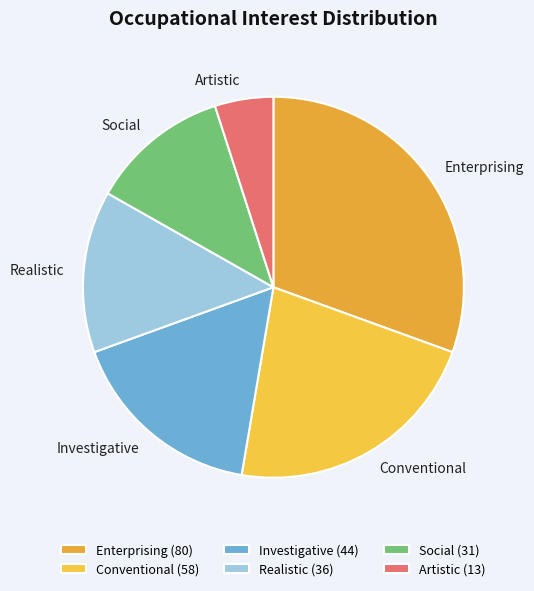

Is it true that Social is 17% of the pie?

False